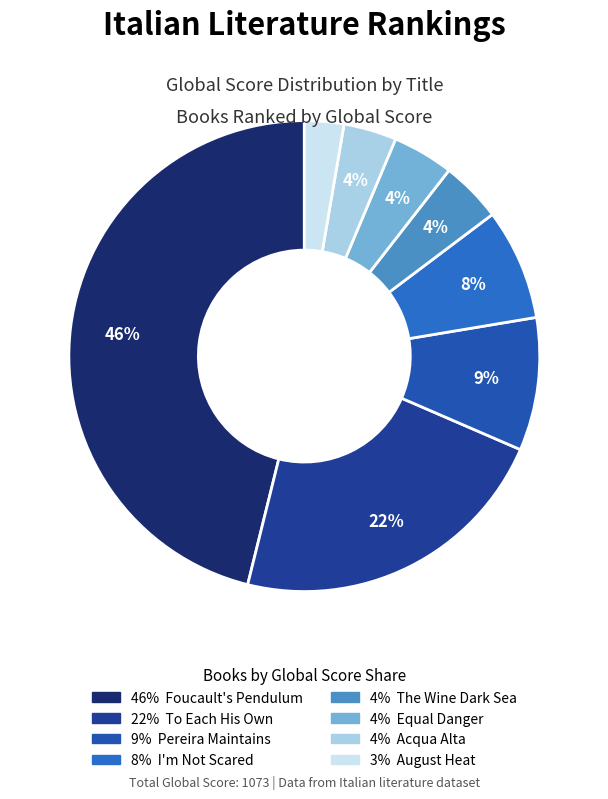

How many slices are in this pie chart?

8